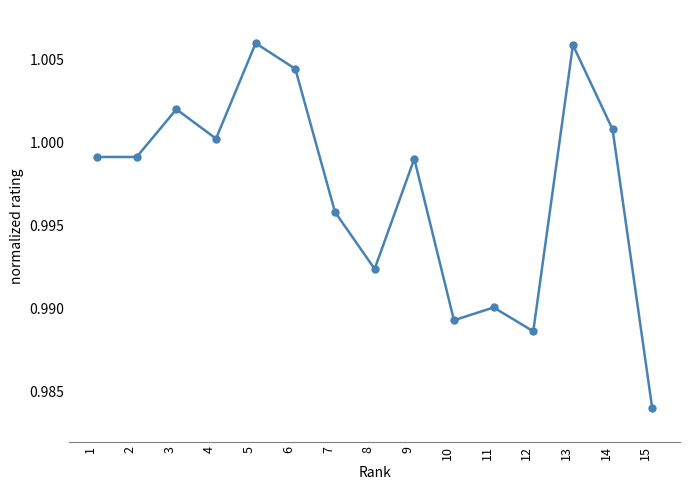

True or false: the data has more than 0 interior local peaks.

True